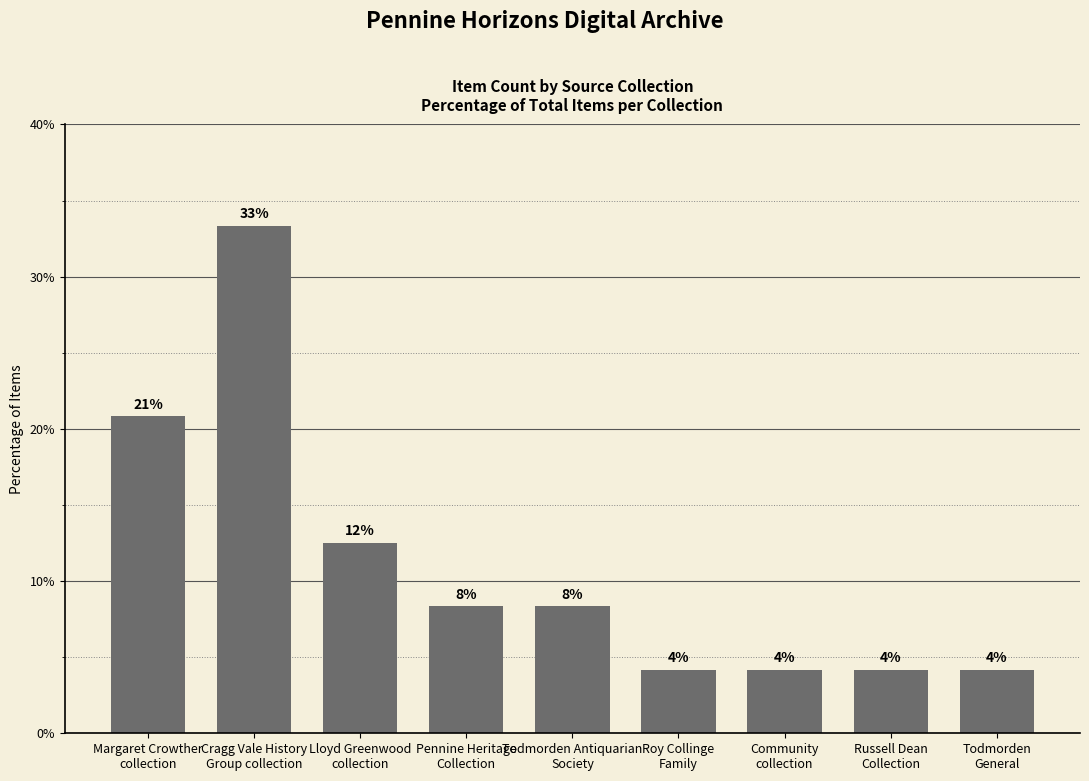

How many bars are there in total?

9